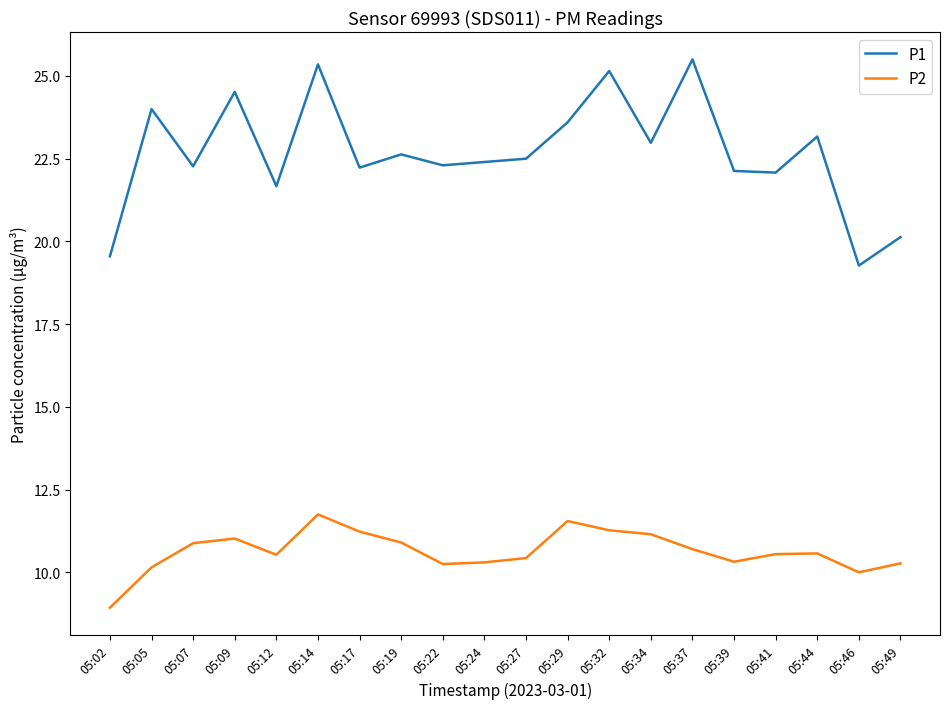

What is the highest value of the P2 series?

11.8